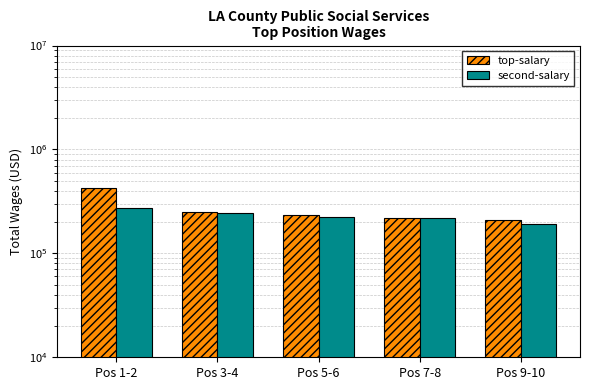

List the series in order of their peak value, highest first.

top-salary, second-salary